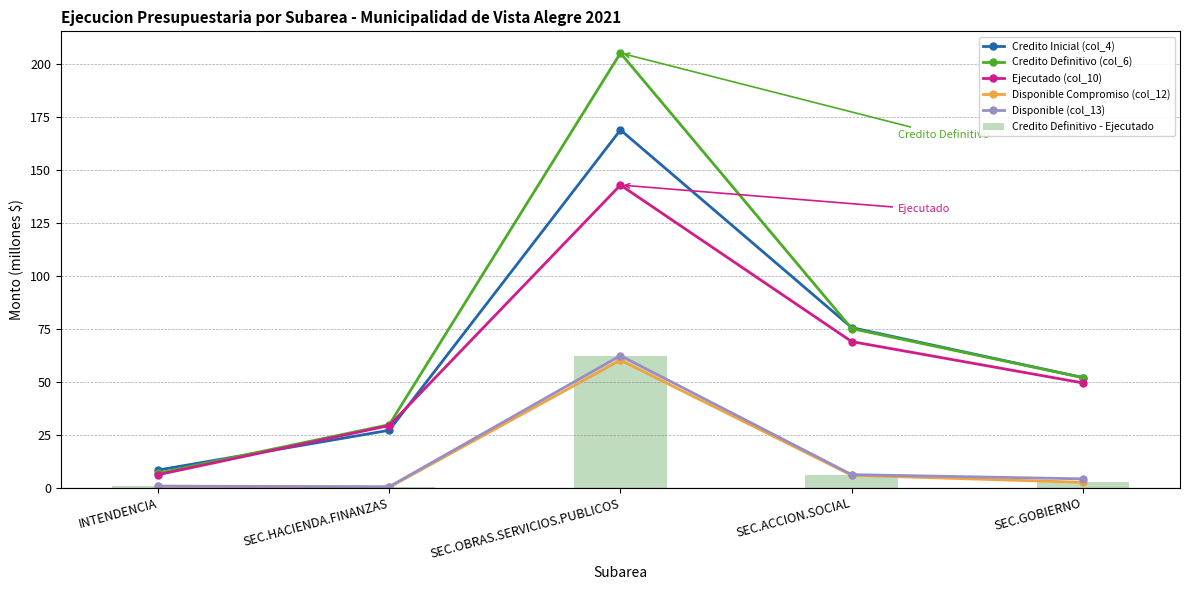

Which has a higher value, INTENDENCIA or SEC.OBRAS.SERVICIOS.PUBLICOS?

SEC.OBRAS.SERVICIOS.PUBLICOS